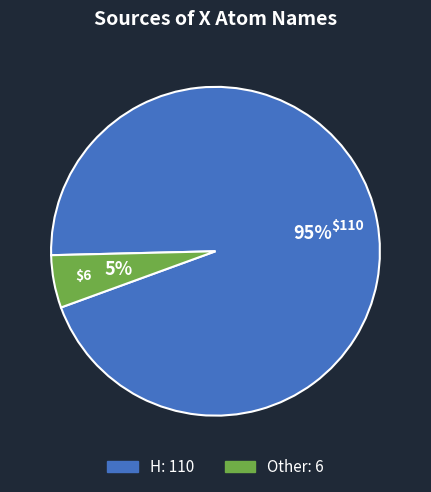

Combined, do H and Other account for over 50%?

Yes